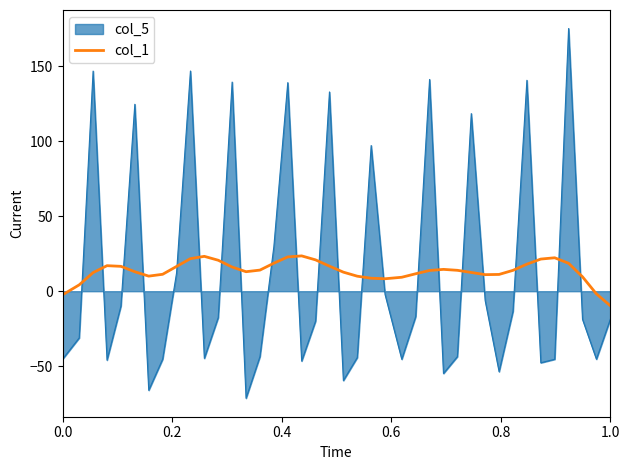

What is the highest value of the col_5 series?

175.2